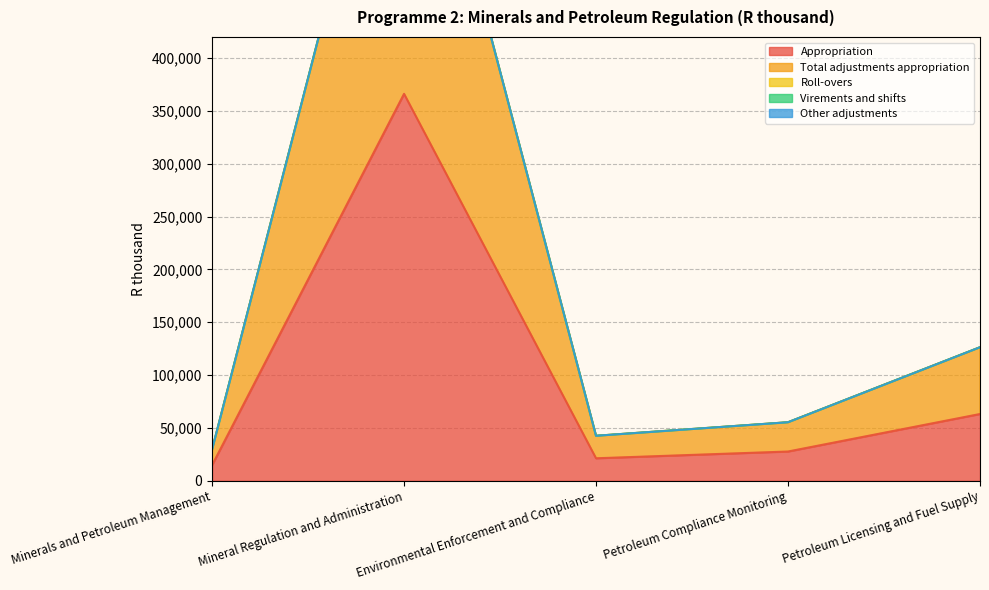

What are all the series names shown in the legend?

Appropriation, Total adjustments appropriation, Roll-overs, Virements and shifts, Other adjustments